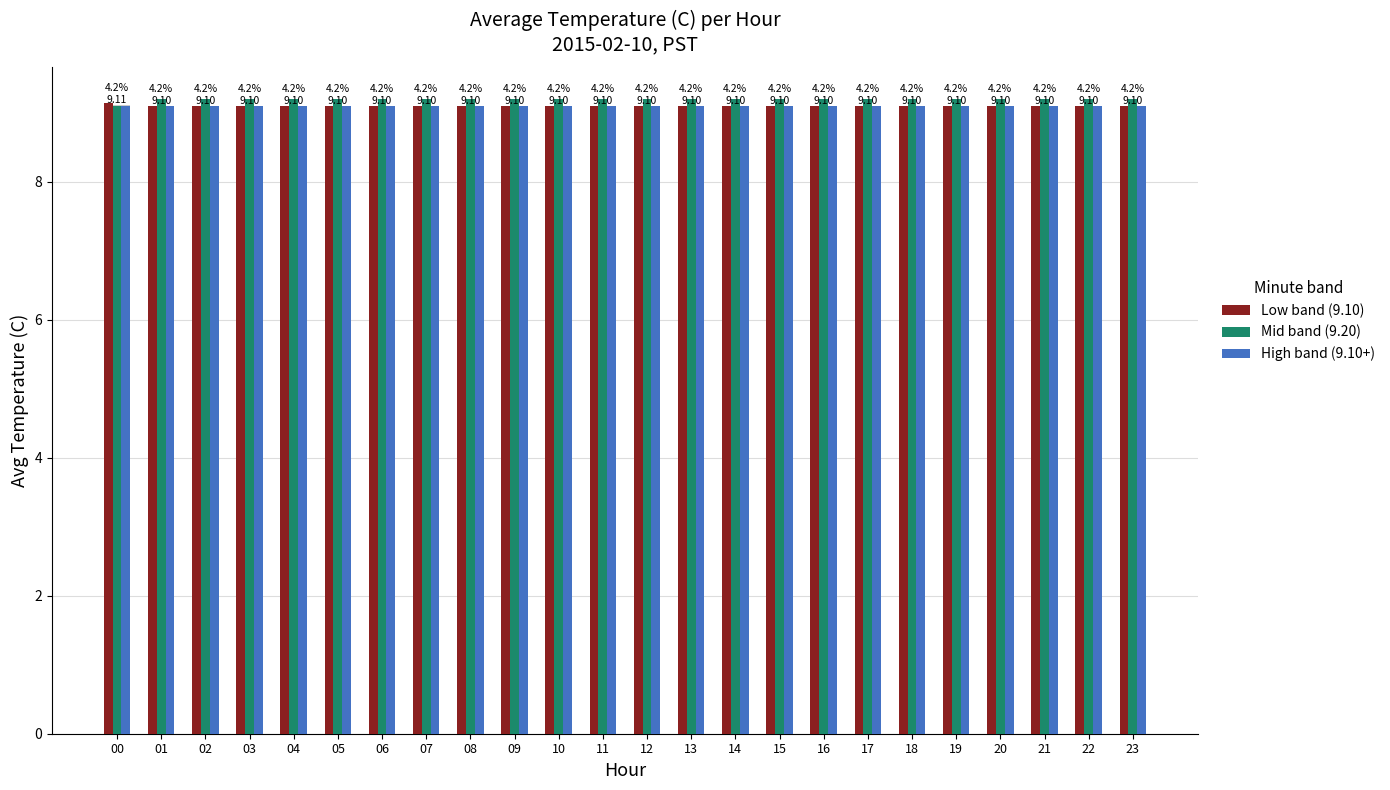

How many Mid band (9.20) values are between 9 and 10?

24